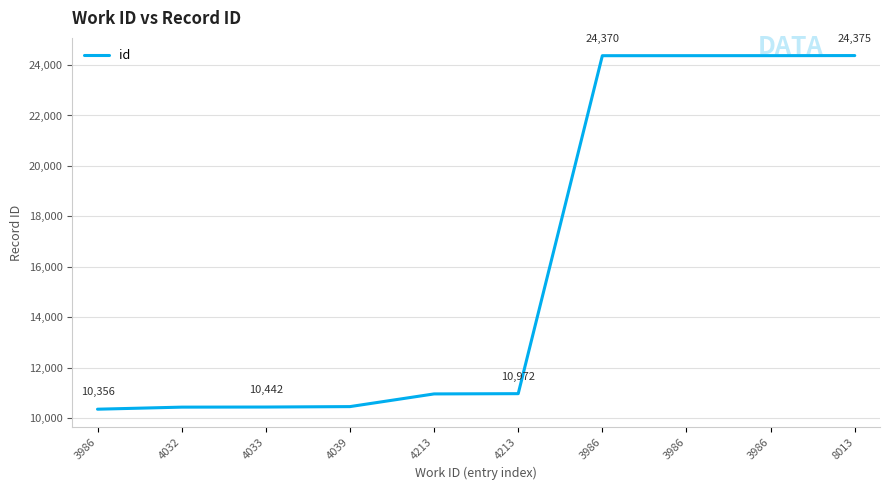

What is the change in value from 4033 to 4213?

+530